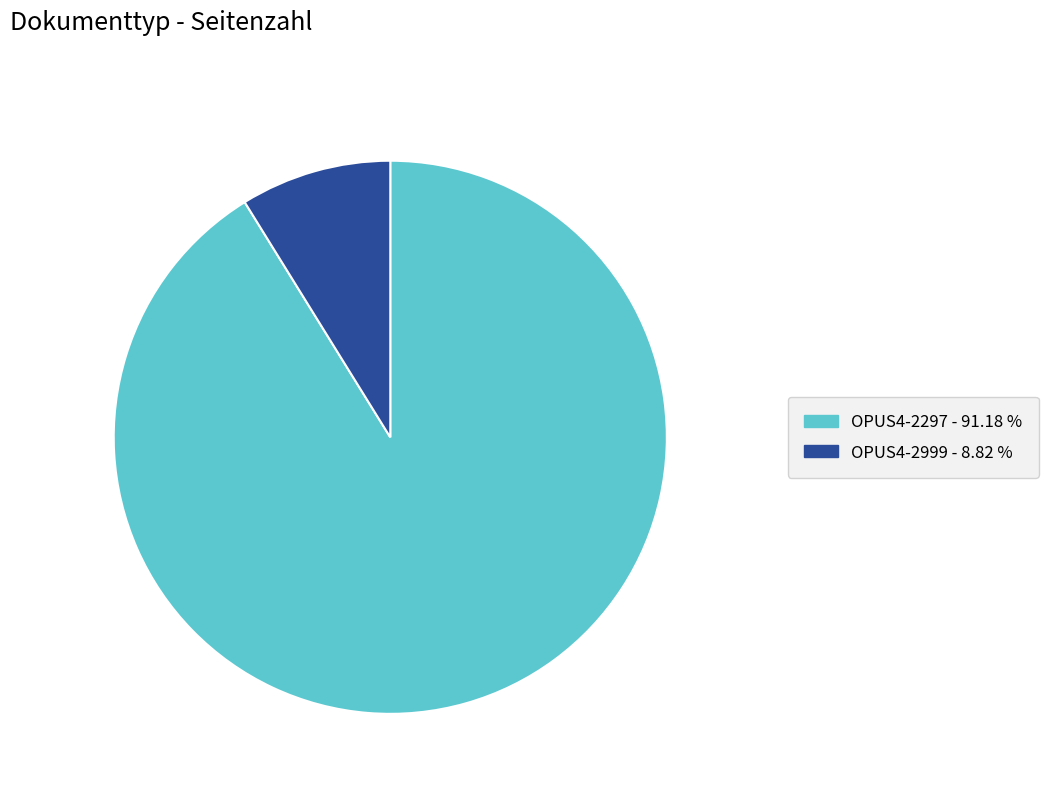

Is OPUS4-2999 the majority of the pie?

No